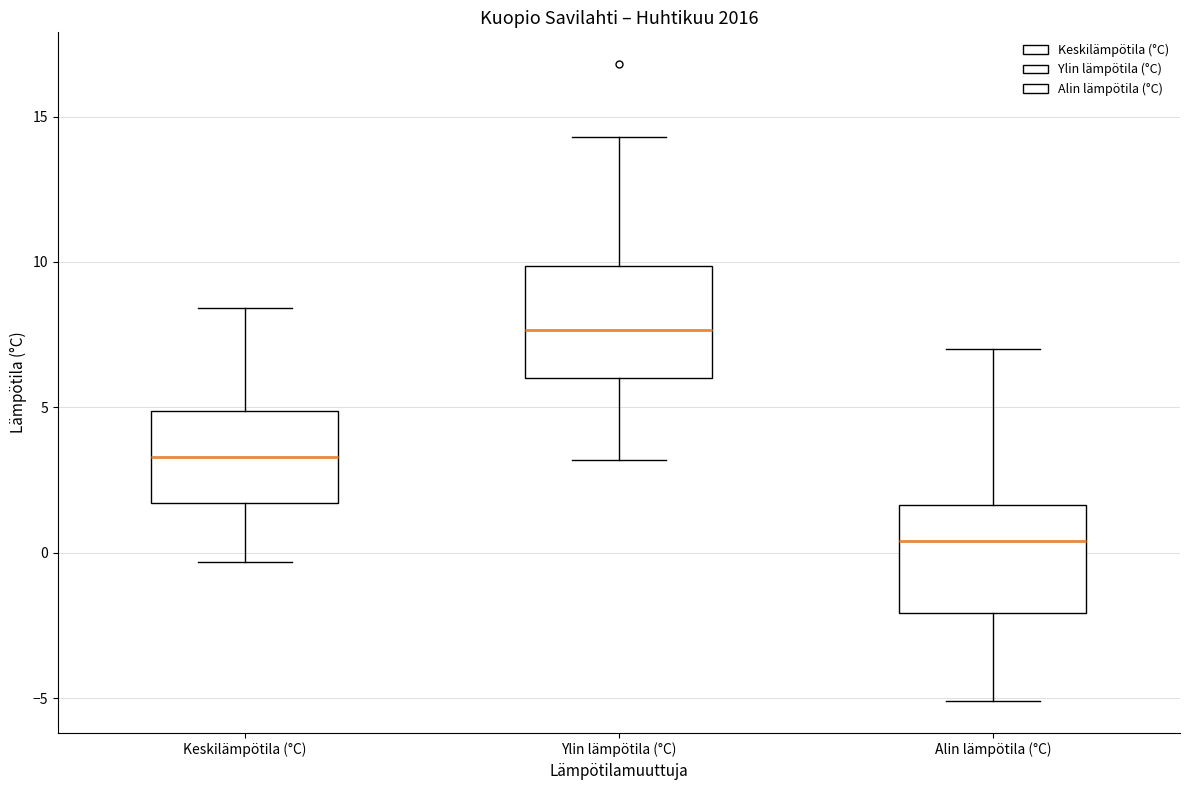

Reading left to right, read every box against the y-axis: the position of its median line, the range the box covers, and the ends of its whiskers. The values are not printed on the chart, so give them approximately, as read against the axis.

Keskilämpötila (°C): median 3.5, box 1.5 to 5.0, whiskers -0.5 to 8.5
Ylin lämpötila (°C): median 7.5, box 6.0 to 10.0, whiskers 3.0 to 14.5
Alin lämpötila (°C): median 0.5, box -2.0 to 1.5, whiskers -5.0 to 7.0